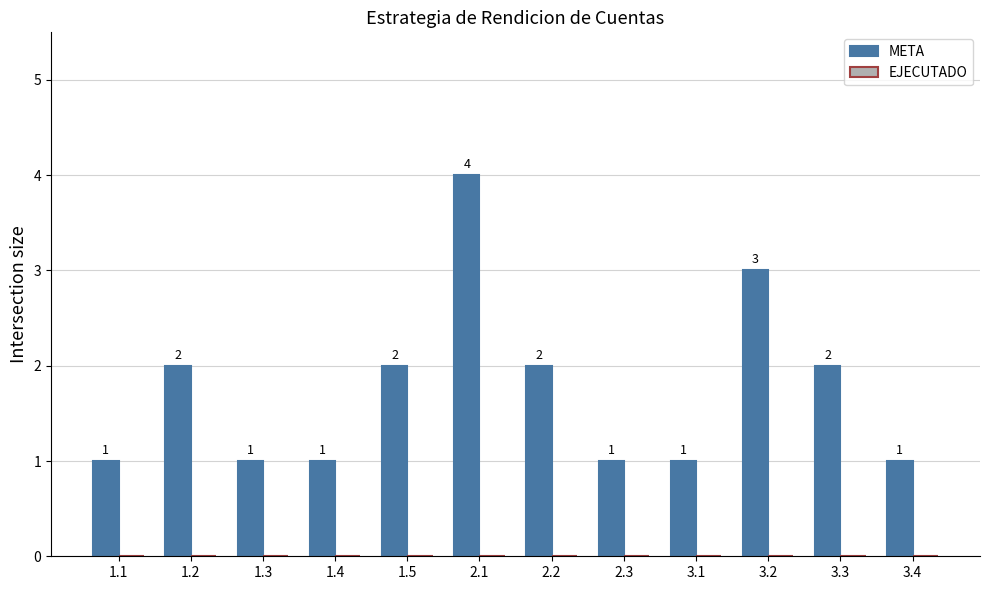

What is the sum of the values at 3.1 and 3.2?

4